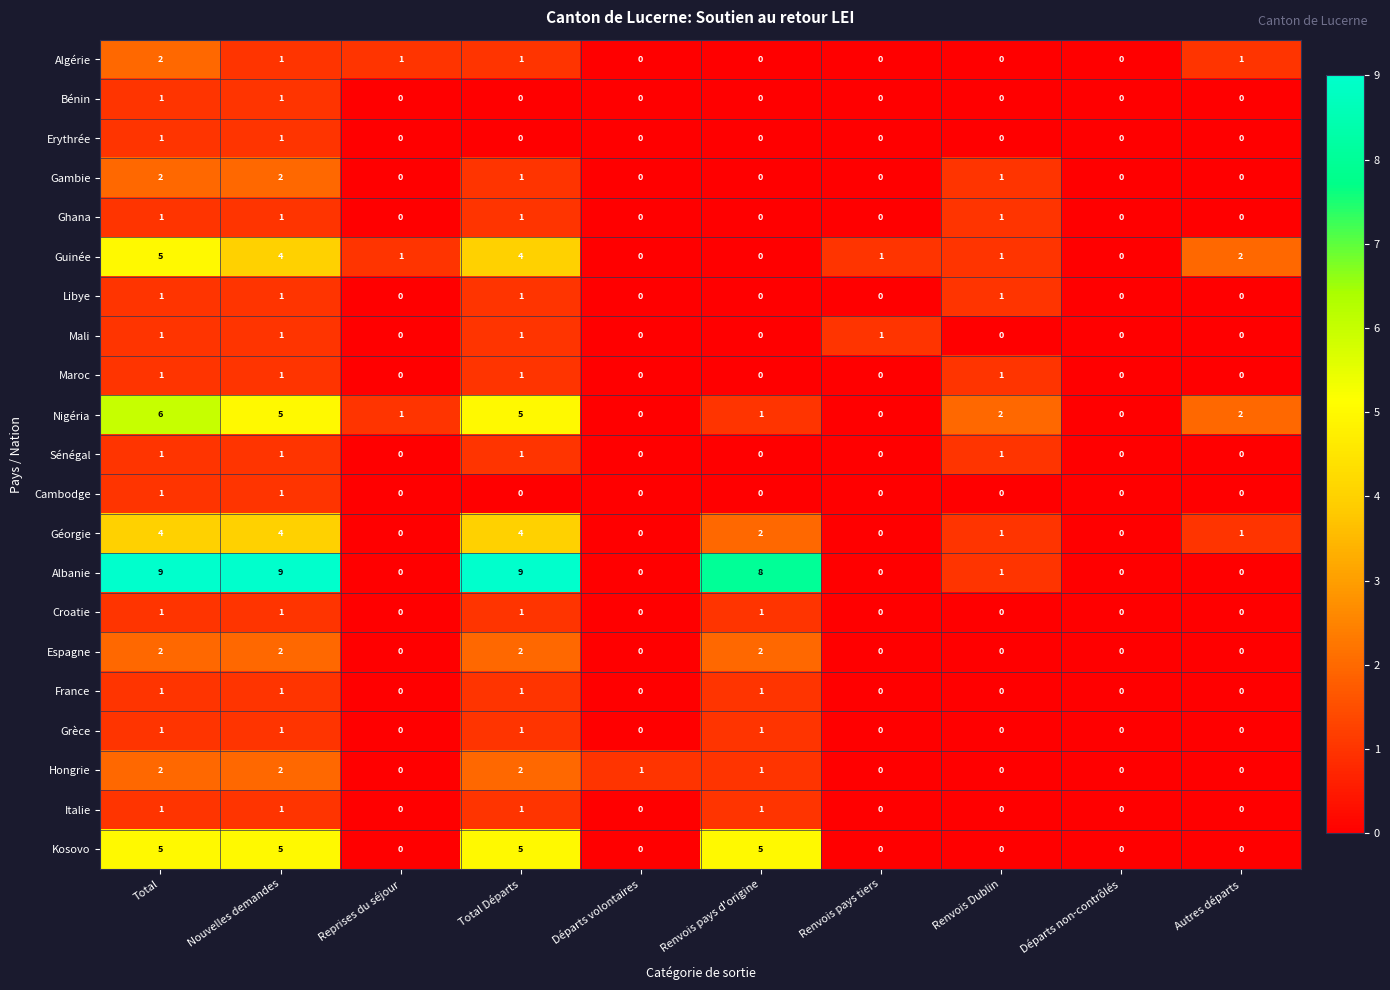

Which series changed the most between Nouvelles demandes and Autres départs?

Albanie